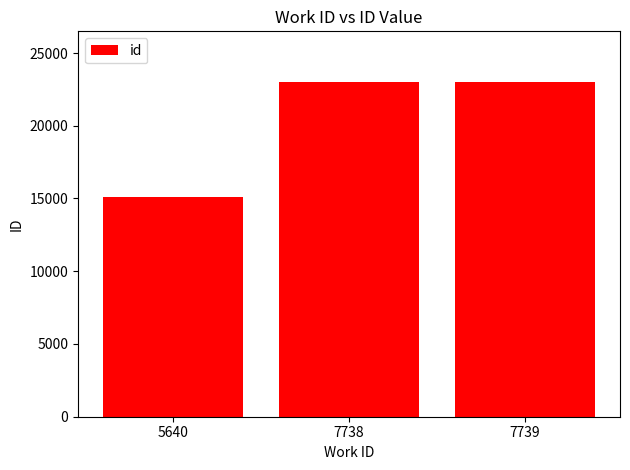

What is the approximate value at 5640, to the nearest 10?

15080